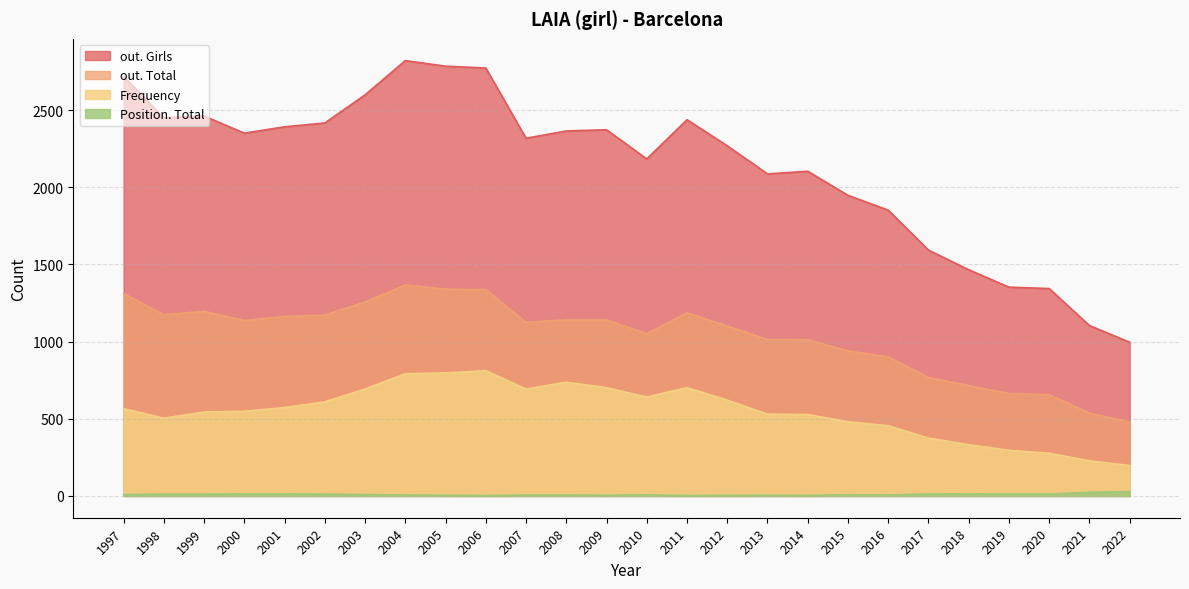

Which category has the lowest value across all series?

2011